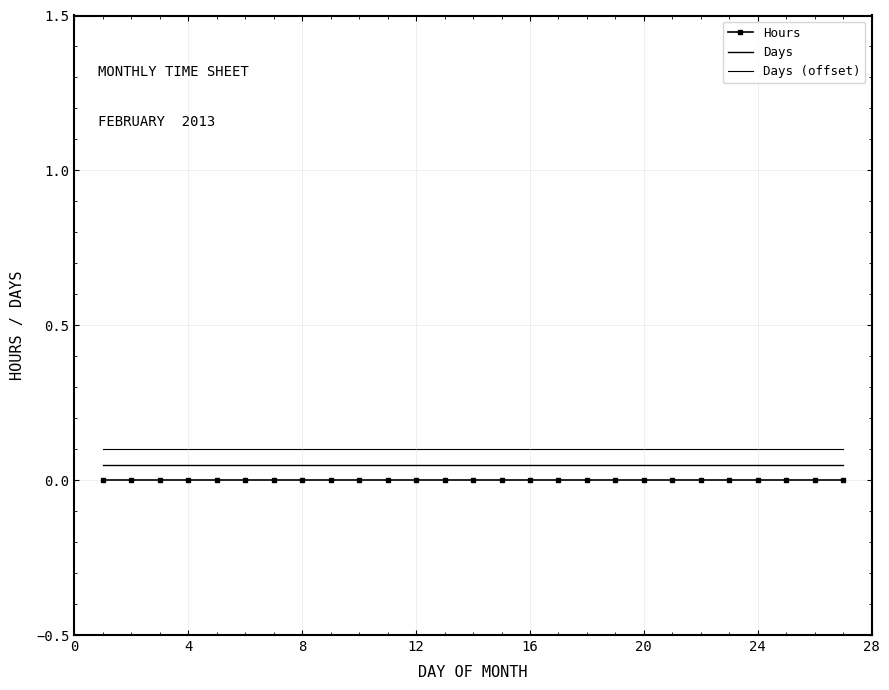

True or false: Days and Hours intersect in this chart.

False